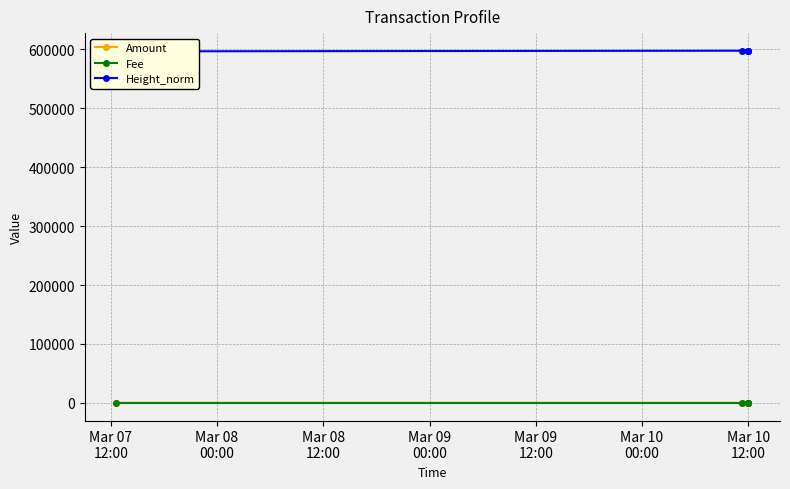

True or false: Height_norm has a value of 1012548.5 at Mar 09
12:00.

False